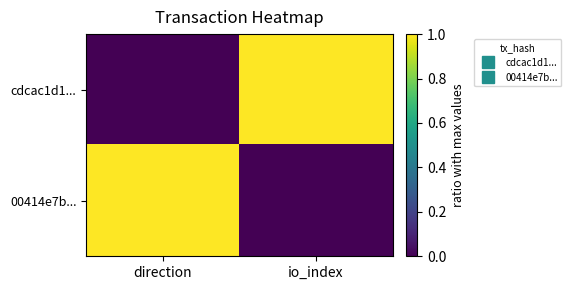

Which series has the largest total across all categories?

cdcac1d1...